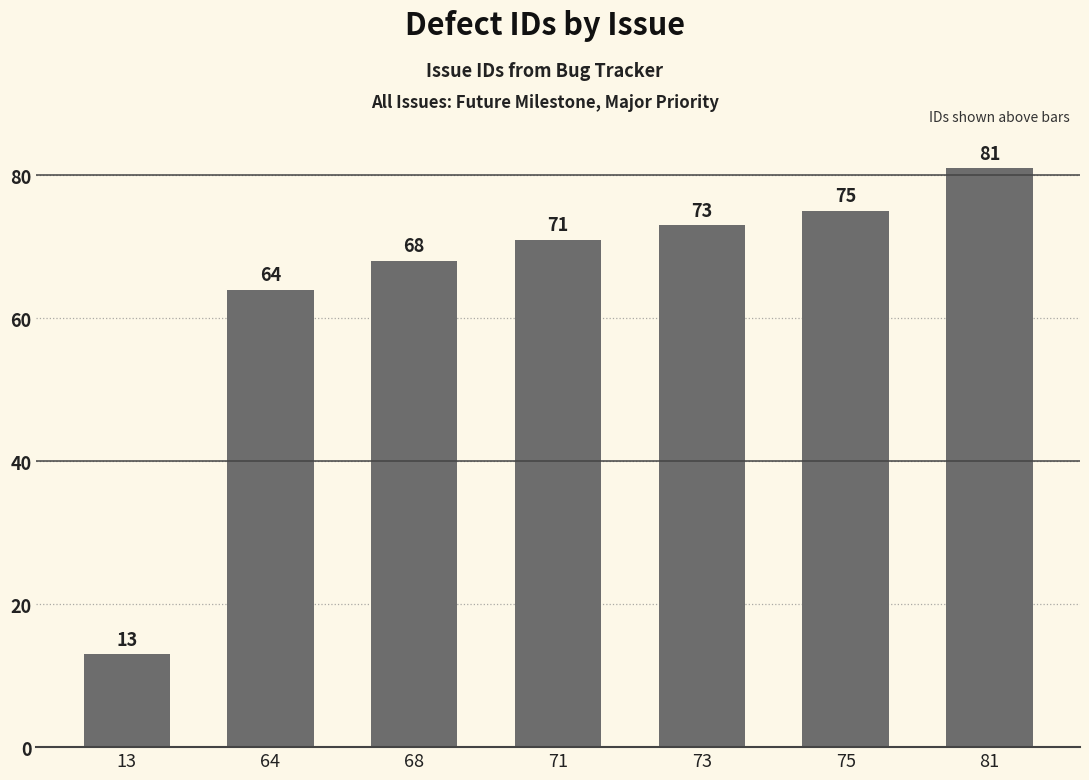

How many series are shown in this chart?

1